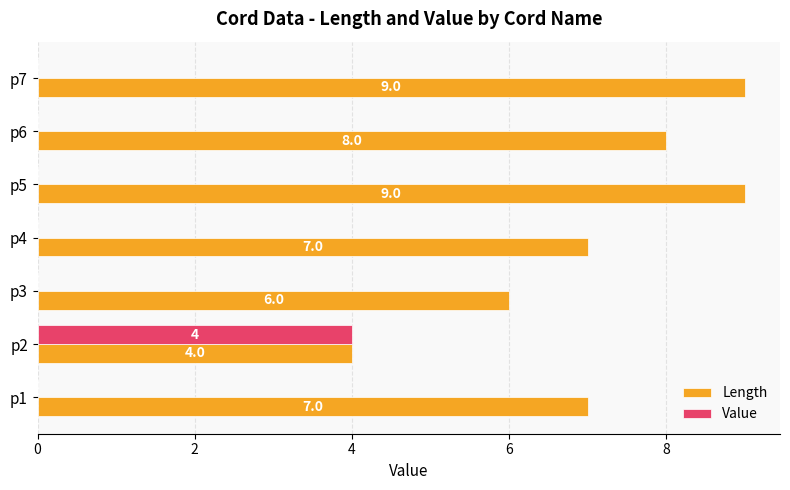

What is the average value of the Length series?

7